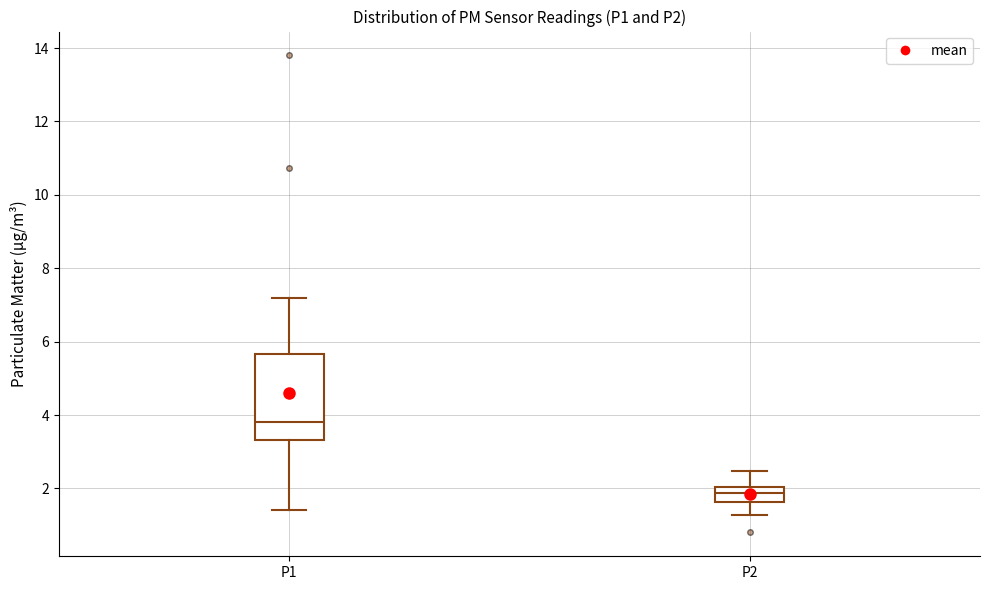

Where is the lower edge of the box for P2 on the y-axis? The values are not printed on the chart, so give them approximately, as read against the axis.

1.6